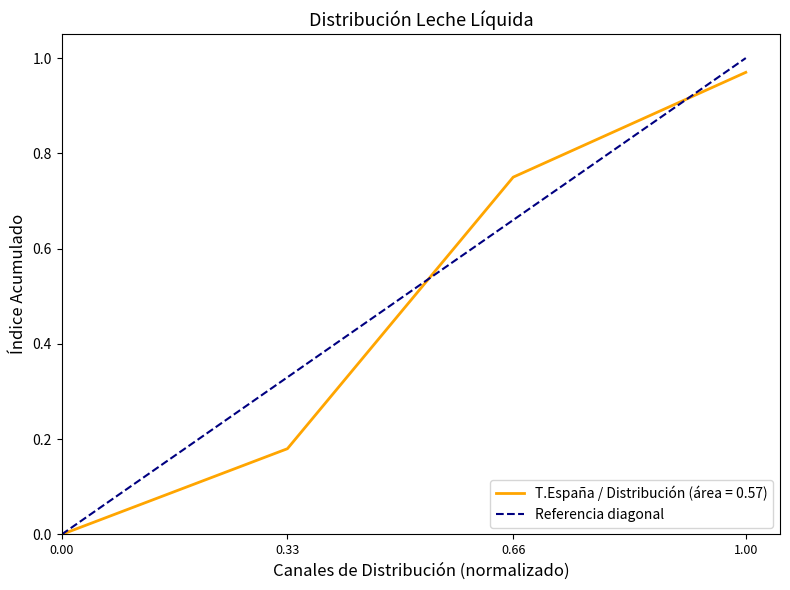

Between 0.33 and 0.66, which series saw the biggest shift?

T.España / Distribución (área = 0.57)